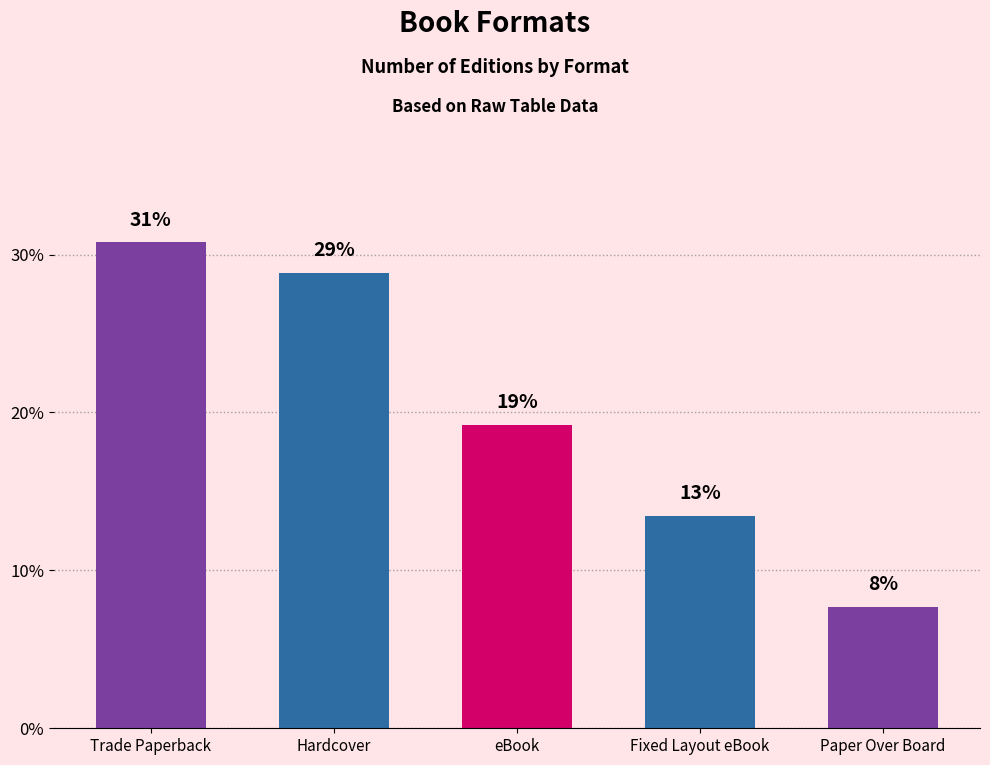

What is the difference between the values at Paper Over Board and Hardcover?

21.2